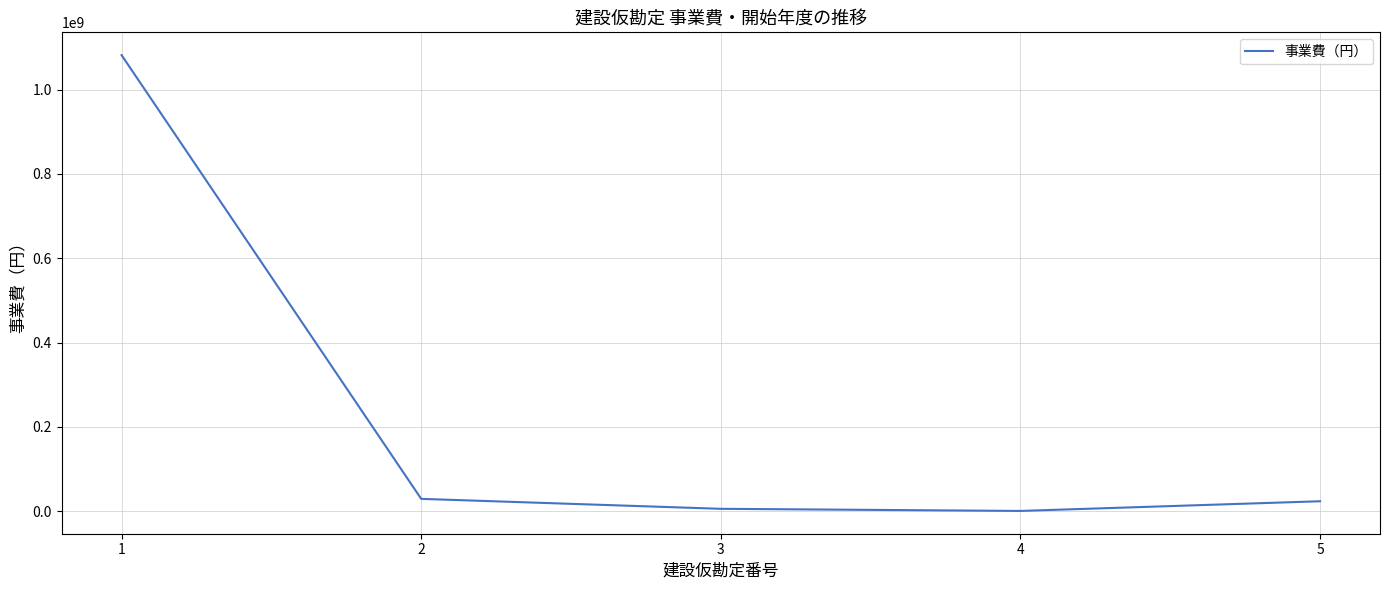

True or false: the data has more than 2 interior local peaks.

False